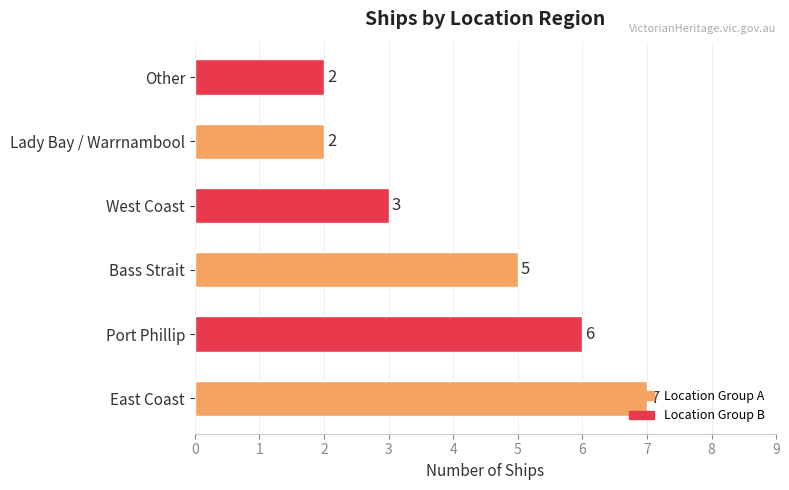

Does the chart contain stacked bars?

No